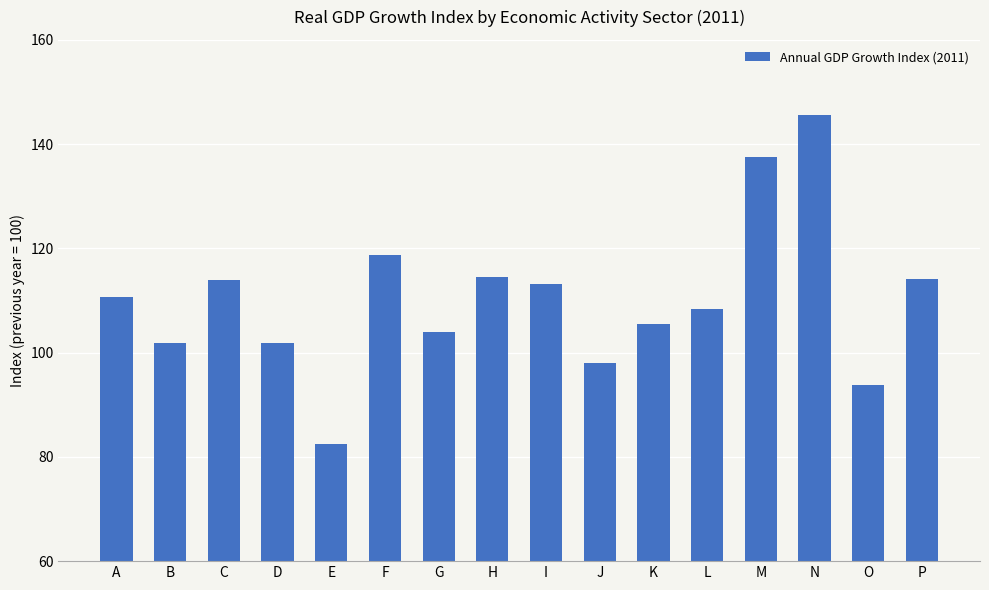

How many values are below 110?

8